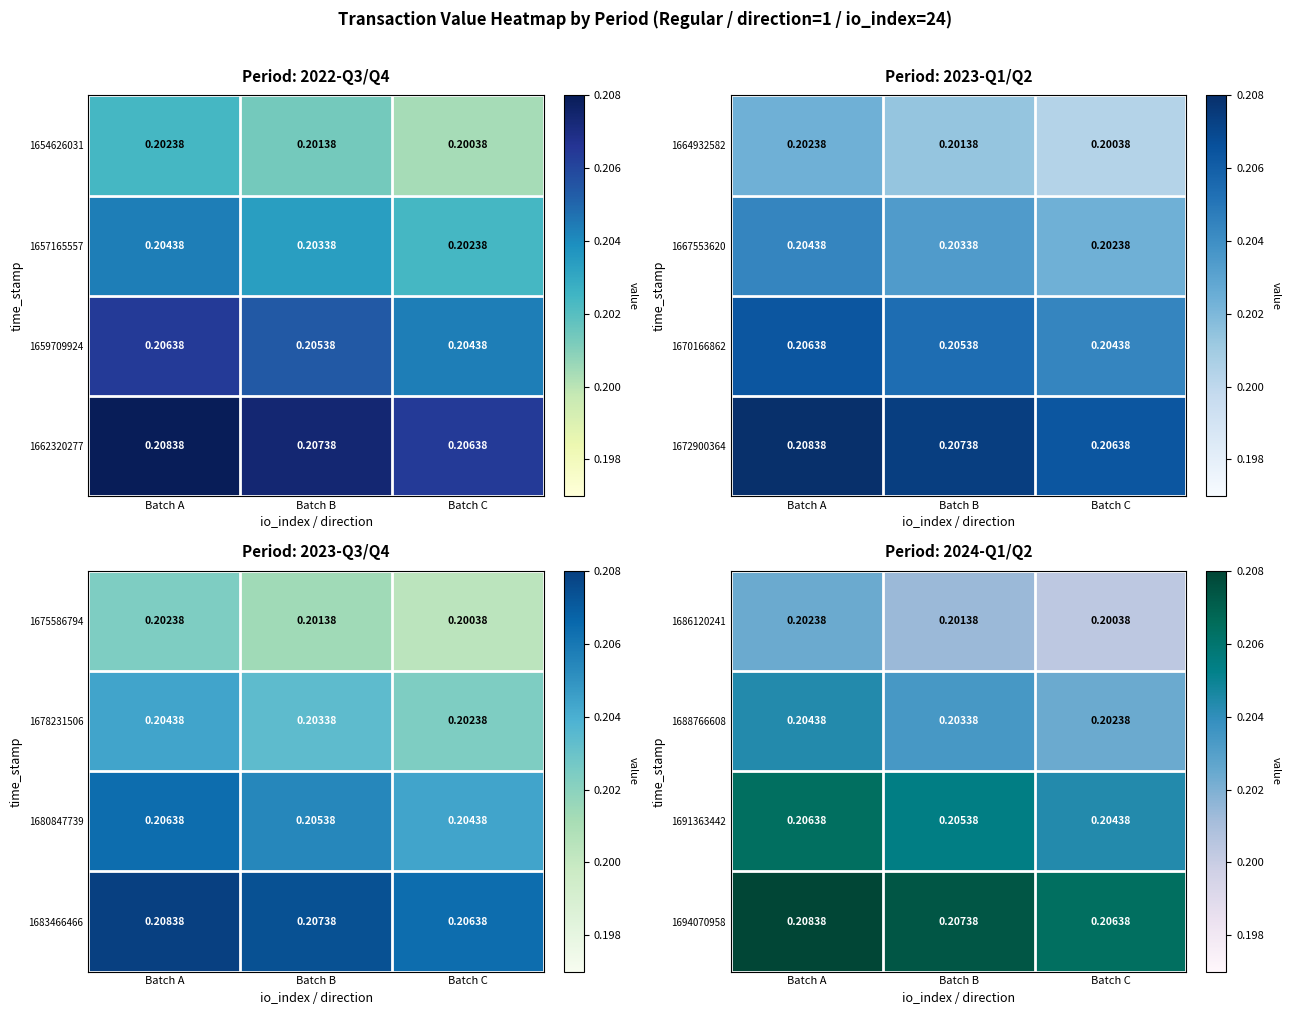

Is the value of 1688766608 at Batch B greater than the value of 1686120241 at Batch B?

Yes